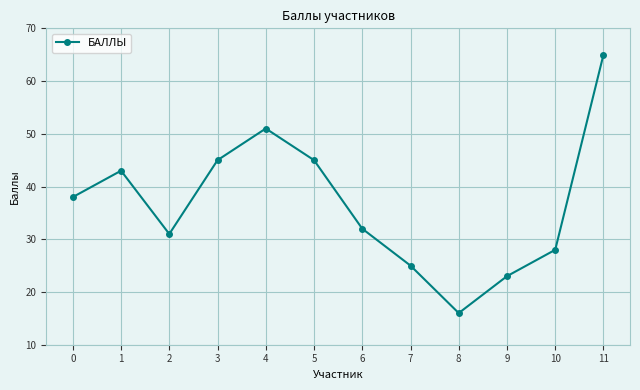

At which category does the chart reach its peak across all series?

11